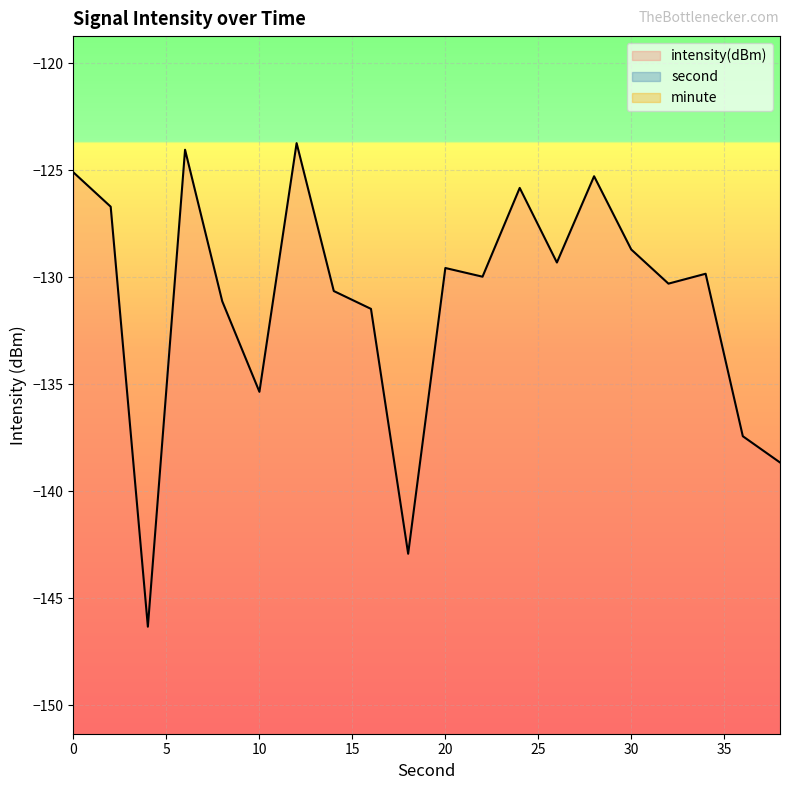

The value of second at 36 is 11.9. True or false?

False